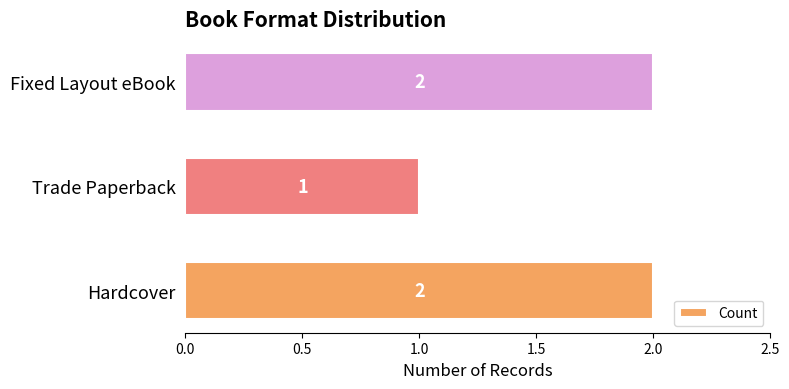

What is the sum of all values?

5